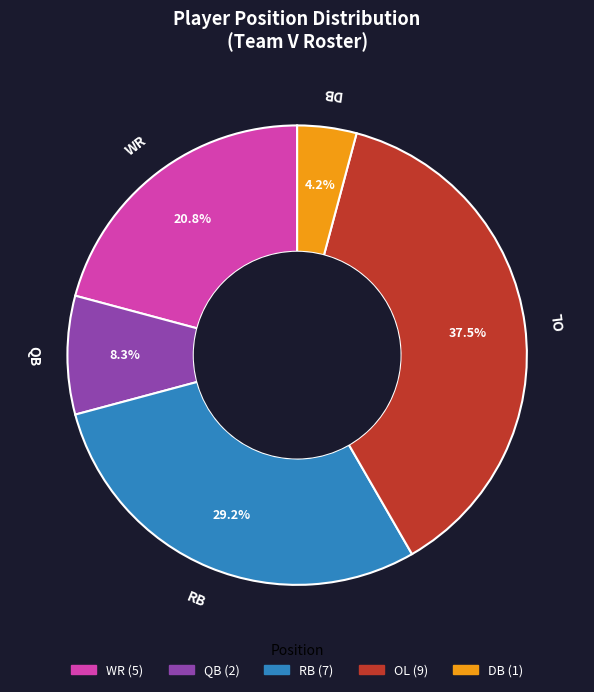

How many slices are in this pie chart?

5